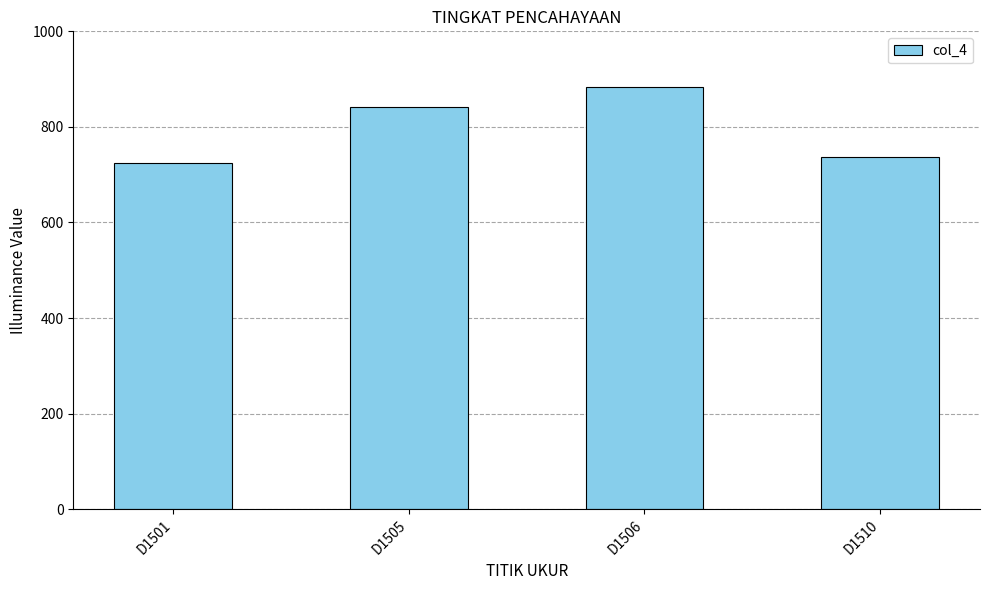

What is the difference between the maximum and minimum values?

158.6